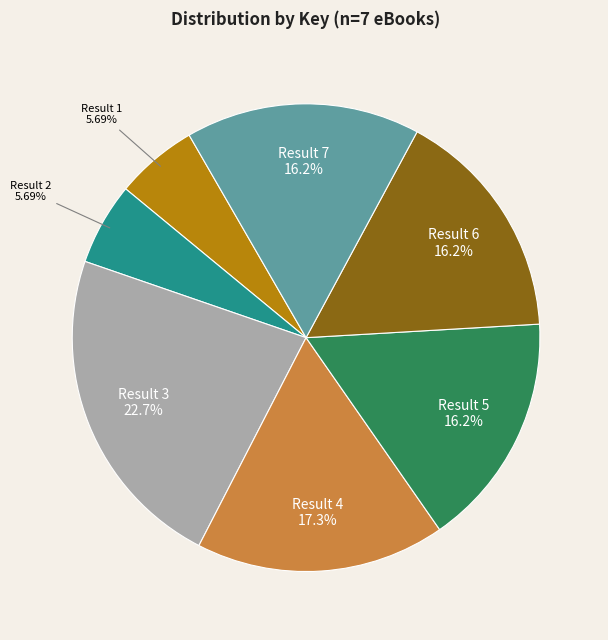

Does any single category account for the majority?

No